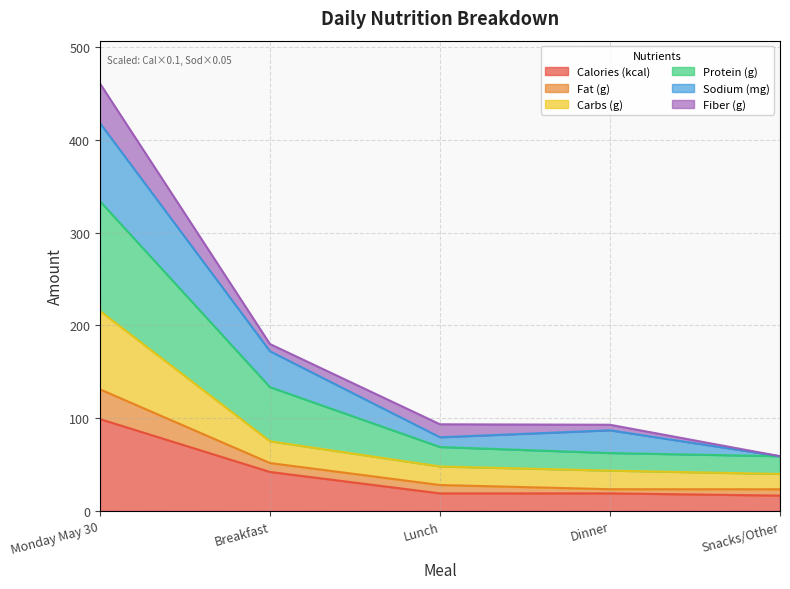

At which category is the sum across all series the highest?

Monday May 30